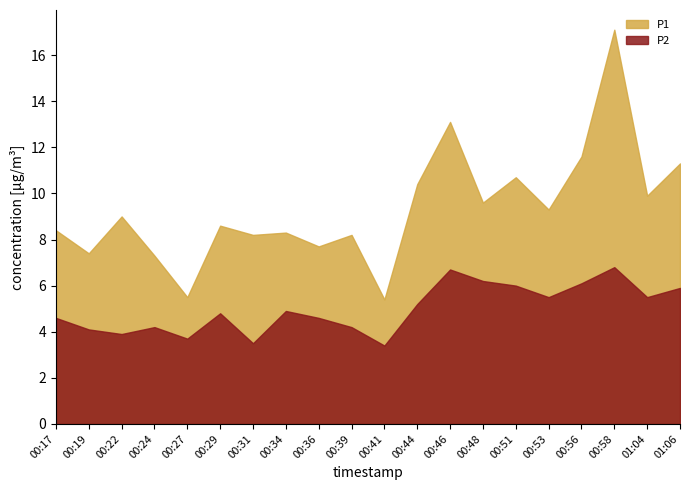

True or false: P2 and P1 intersect in this chart.

False